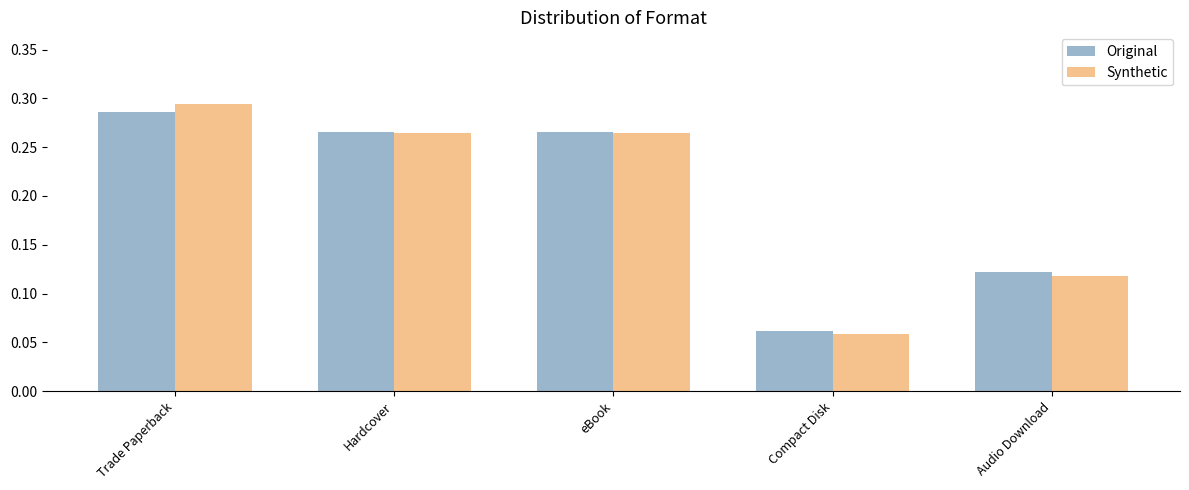

What is the label of the 4th bar from the left?

Compact Disk